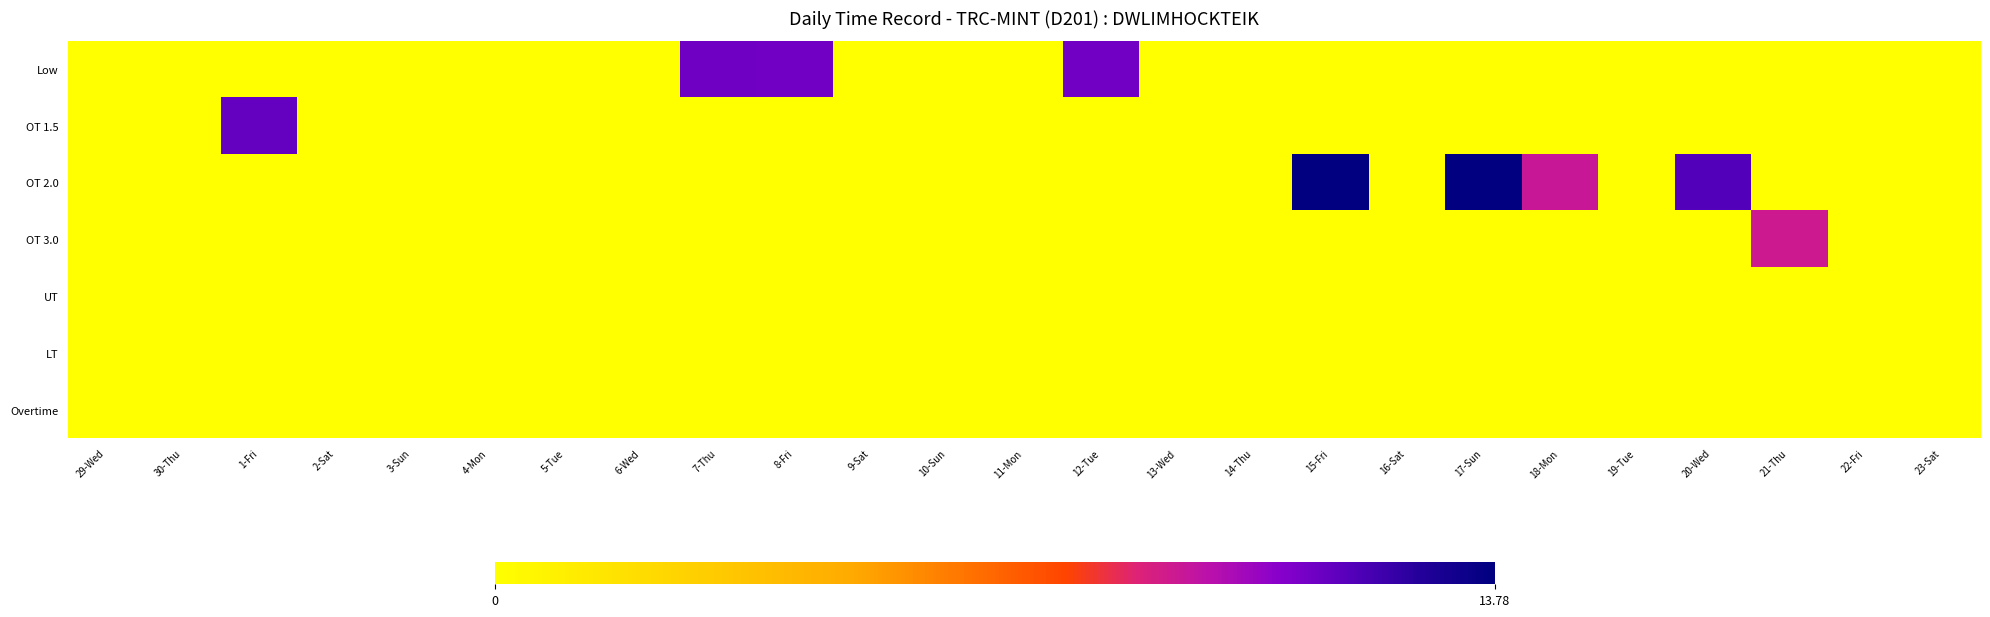

Which series has the largest total across all categories?

OT 2.0